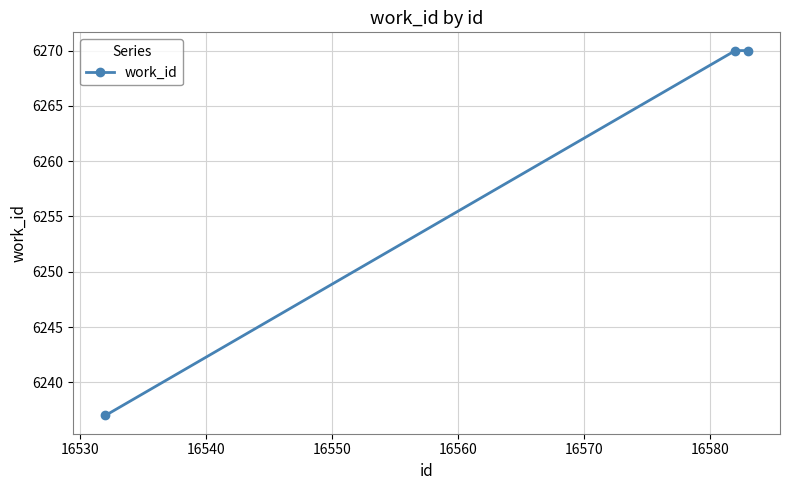

What is the value of the 3rd point from the left?

6270